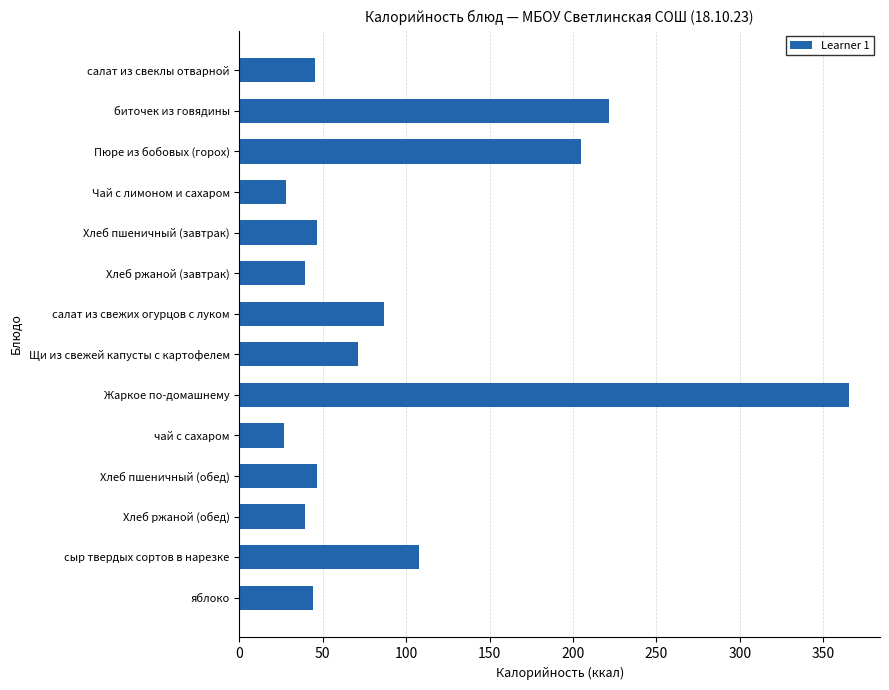

What is the maximum value shown in the chart?

365.7